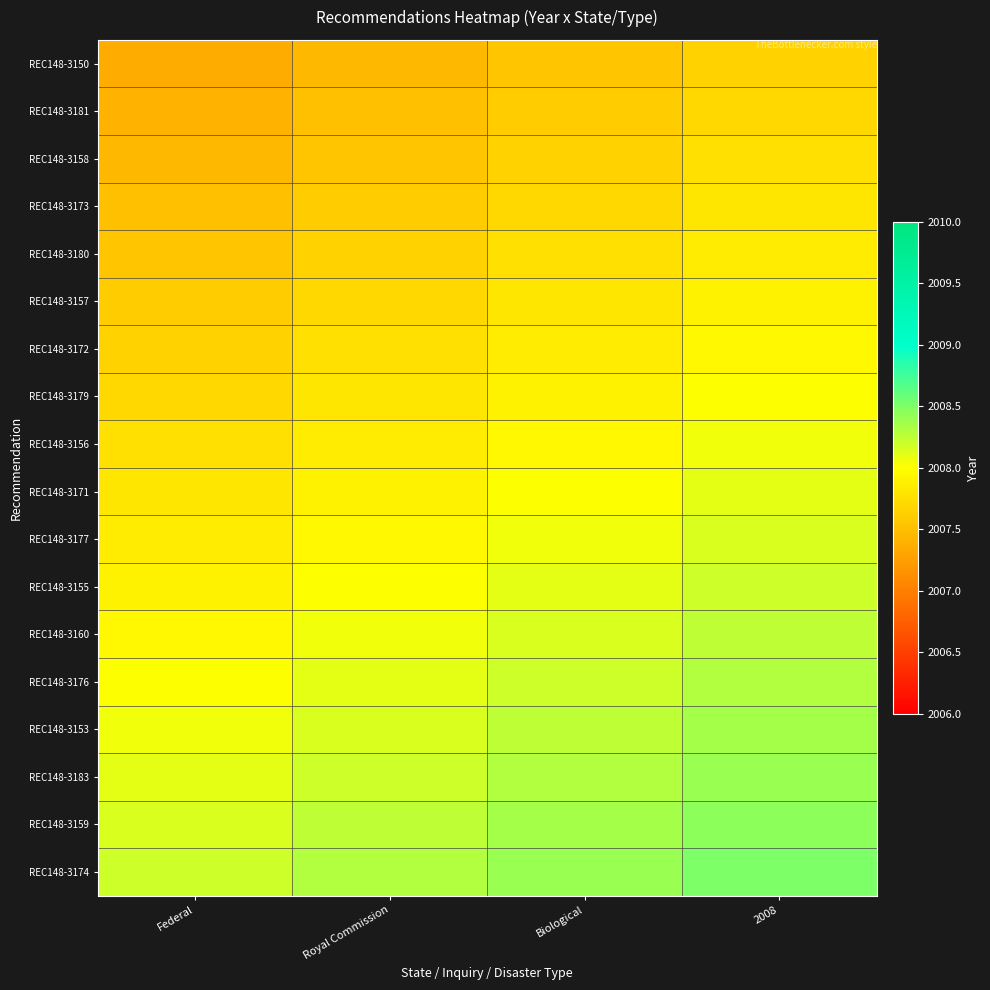

Between Federal and 2008, which is larger?

2008